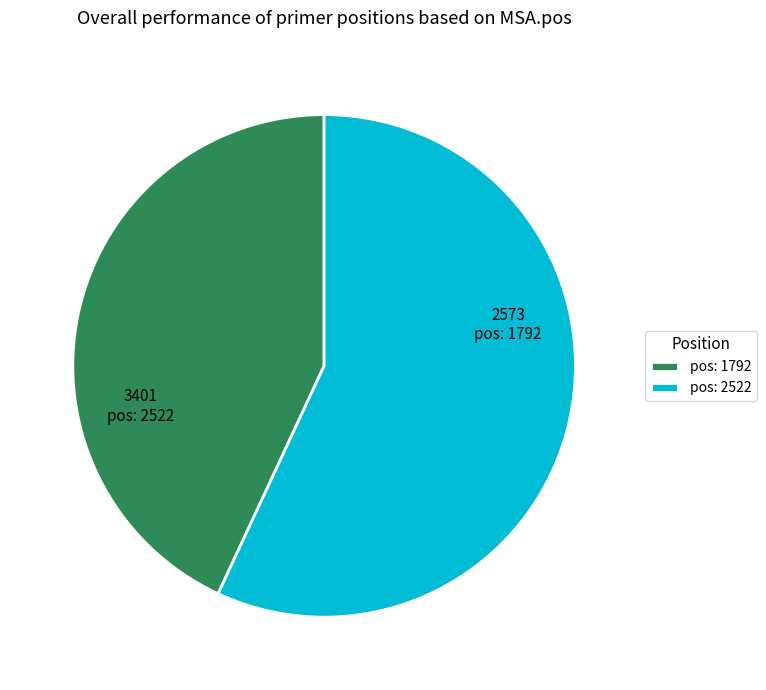

Which category has the biggest portion of the pie?

pos: 2522